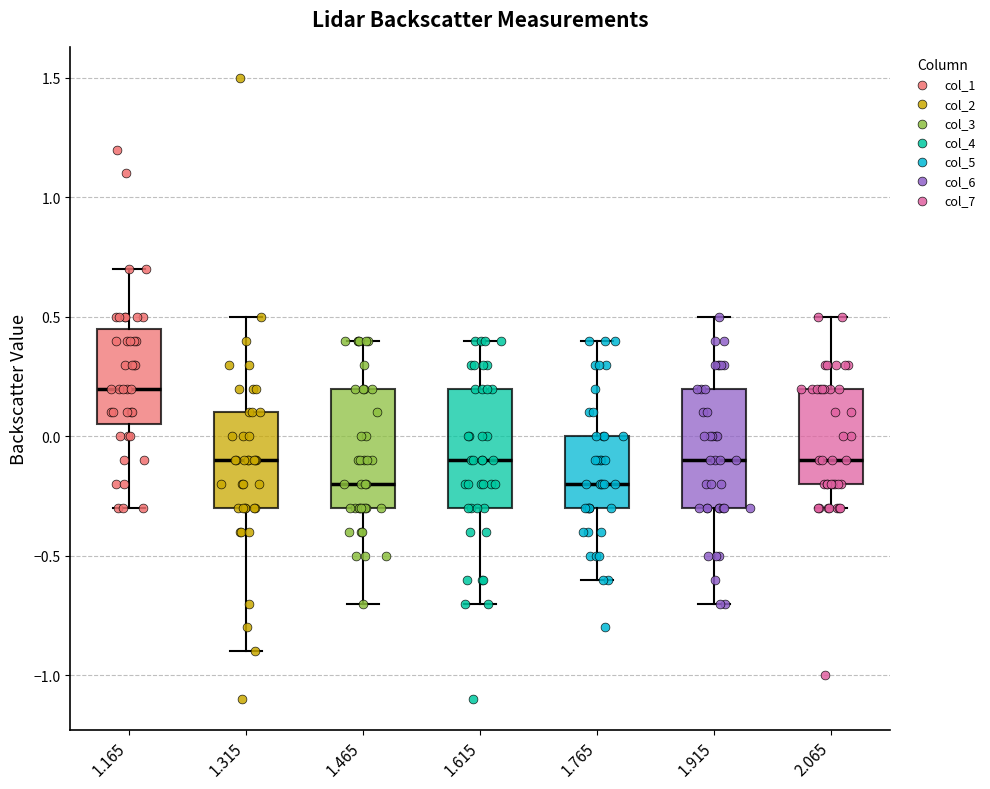

Reading left to right, transcribe this box plot: for each box, give where its median line is, the range the box spans, and where its two whiskers end, as read against the y-axis. The values are not printed on the chart, so give them approximately, as read against the axis.

1.165: median 0.20, box 0.05 to 0.45, whiskers -0.30 to 0.70
1.315: median -0.10, box -0.30 to 0.10, whiskers -0.90 to 0.50
1.465: median -0.20, box -0.30 to 0.20, whiskers -0.70 to 0.40
1.615: median -0.10, box -0.30 to 0.20, whiskers -0.70 to 0.40
1.765: median -0.20, box -0.30 to 0.00, whiskers -0.60 to 0.40
1.915: median -0.10, box -0.30 to 0.20, whiskers -0.70 to 0.50
2.065: median -0.10, box -0.20 to 0.20, whiskers -0.30 to 0.50